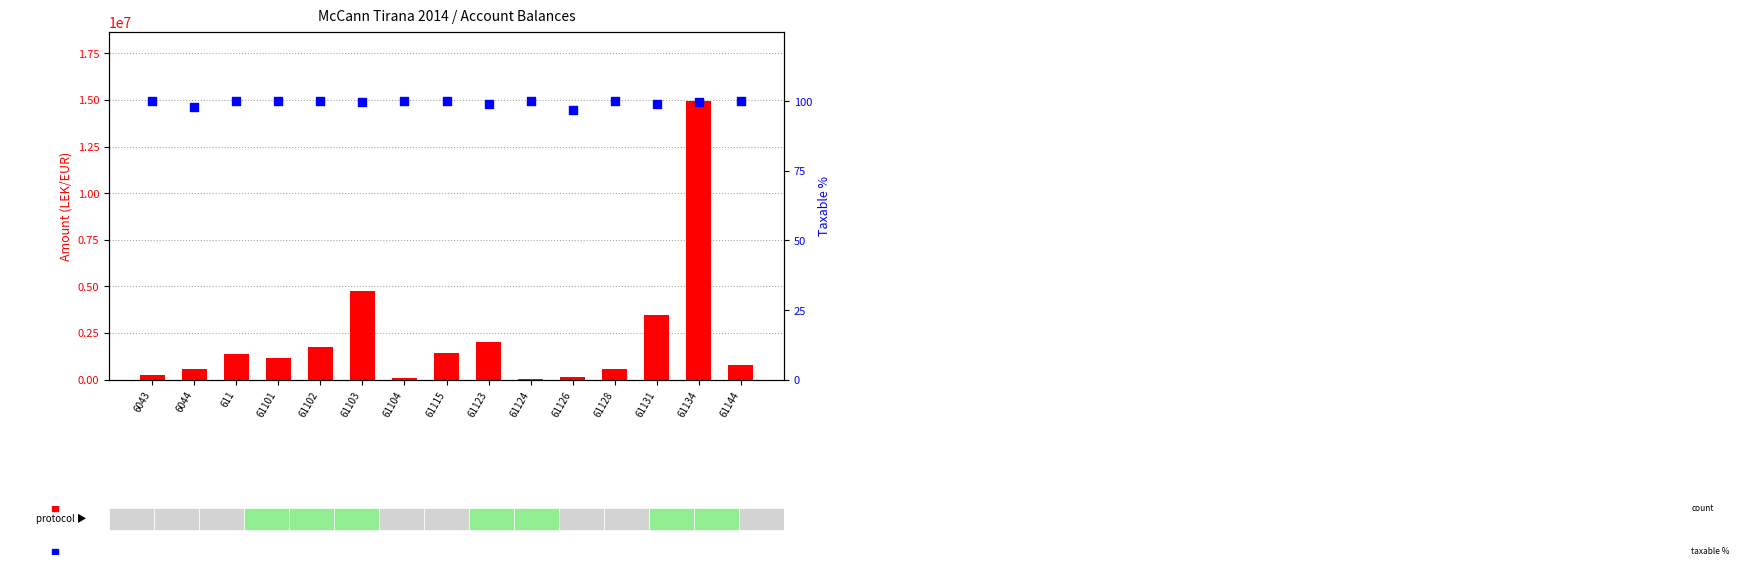

Which series contains the highest Y value?

TB (total balance)